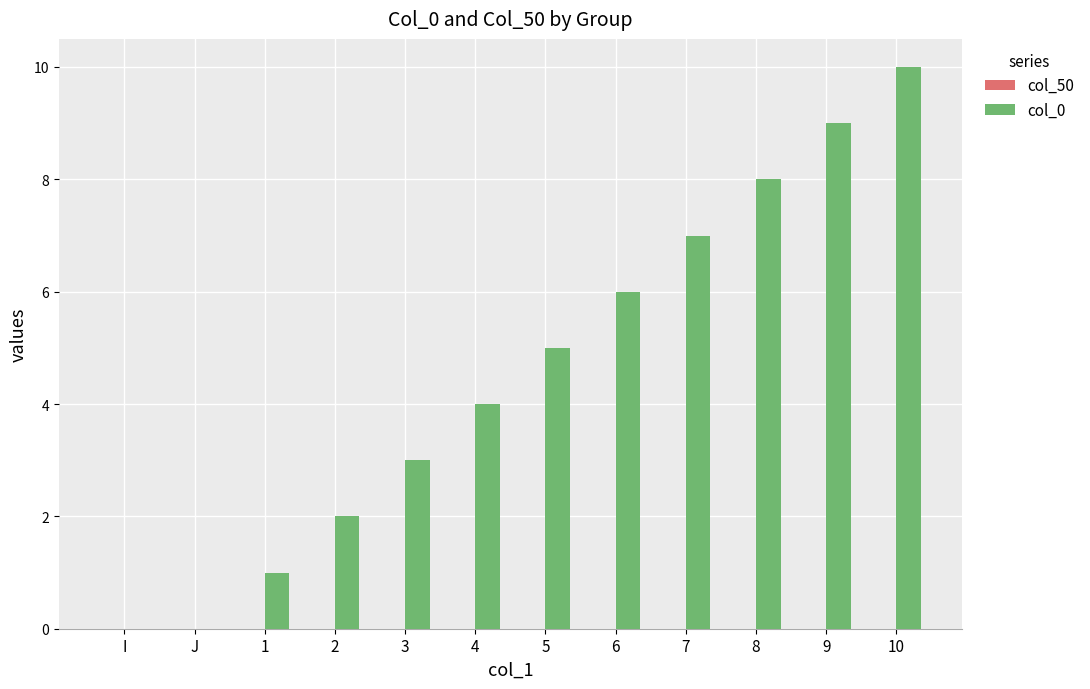

Approximately how many times larger is the value at 5 compared to 3?

1.7